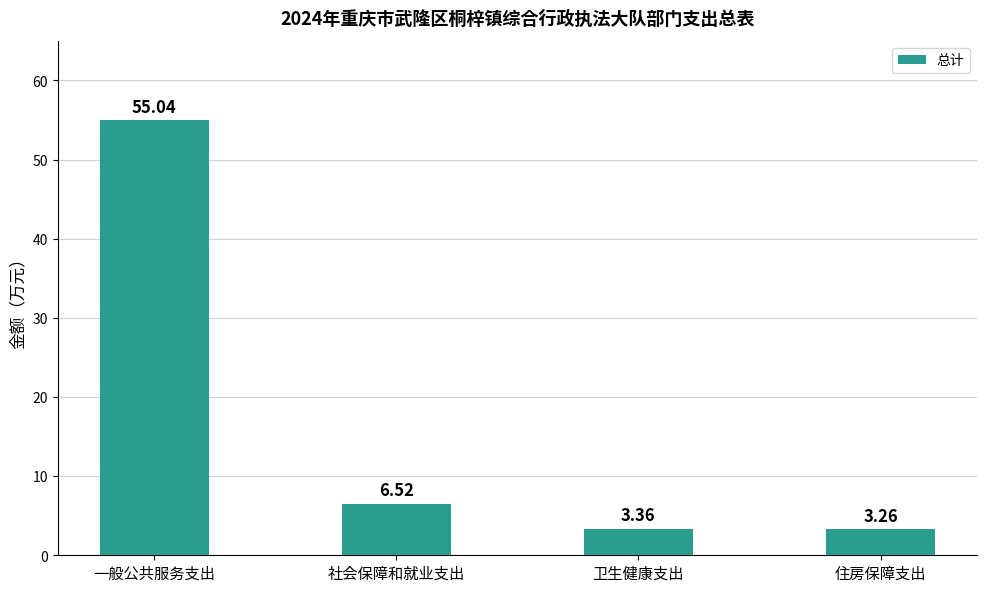

What is the difference between the values at 卫生健康支出 and 住房保障支出?

0.1